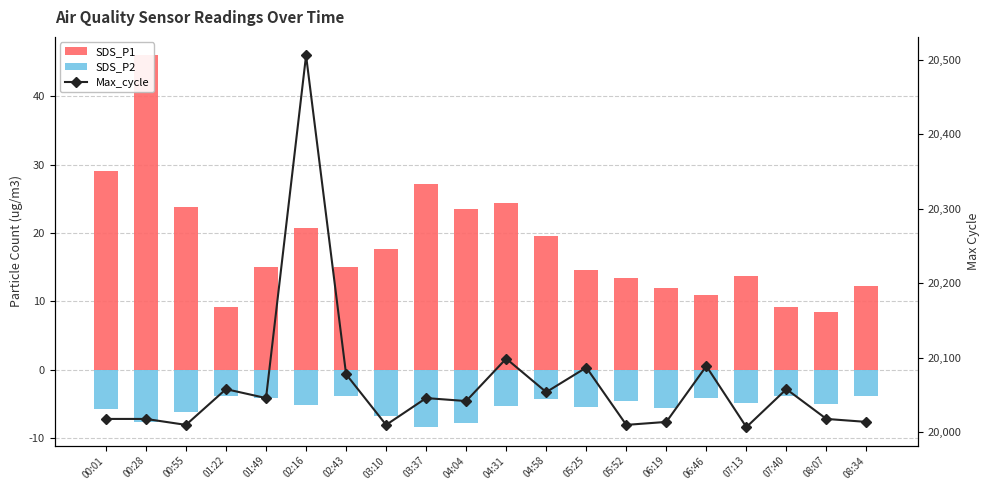

What is the label of the 8th bar from the right?

05:25